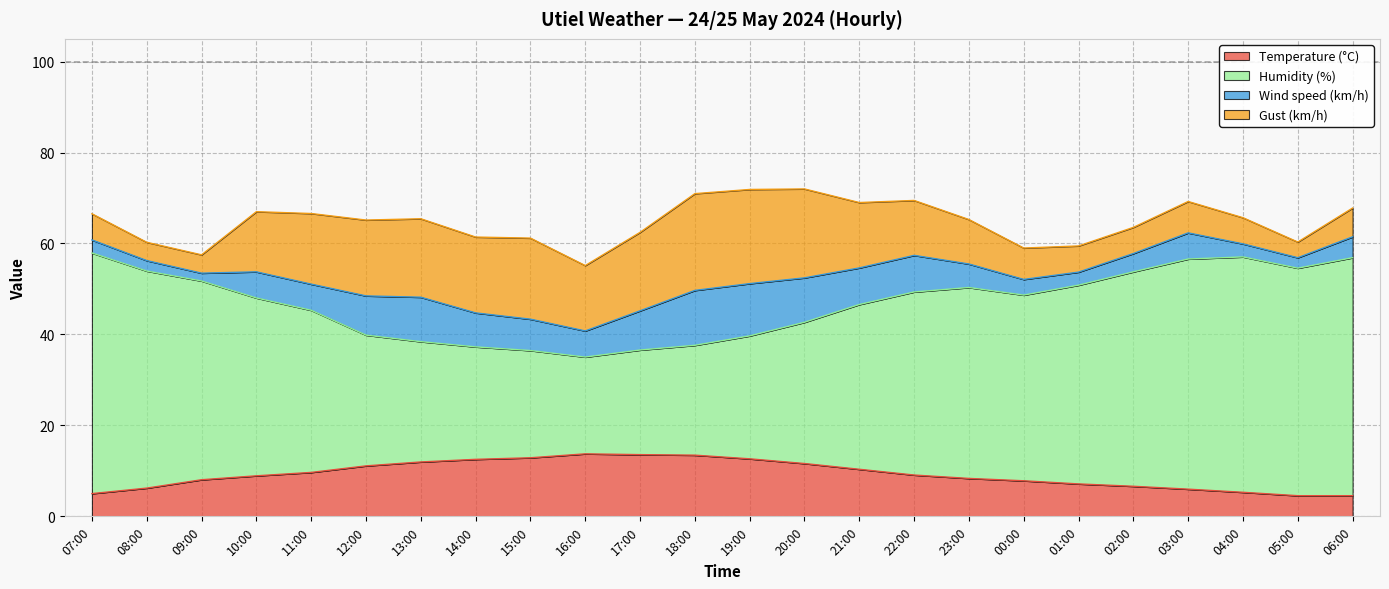

What is the minimum value for Temperature (°C)?

4.5